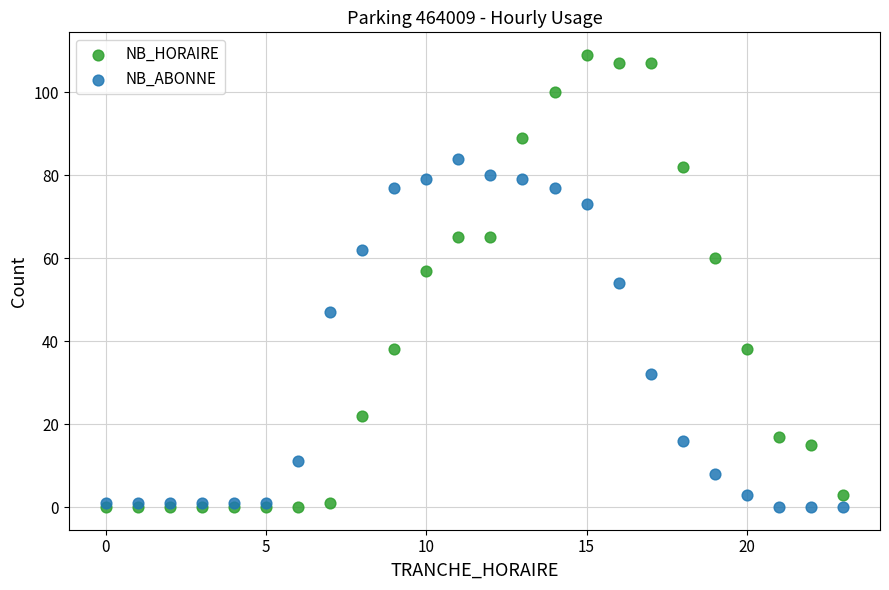

Which series has the largest Y range (max minus min)?

NB_HORAIRE